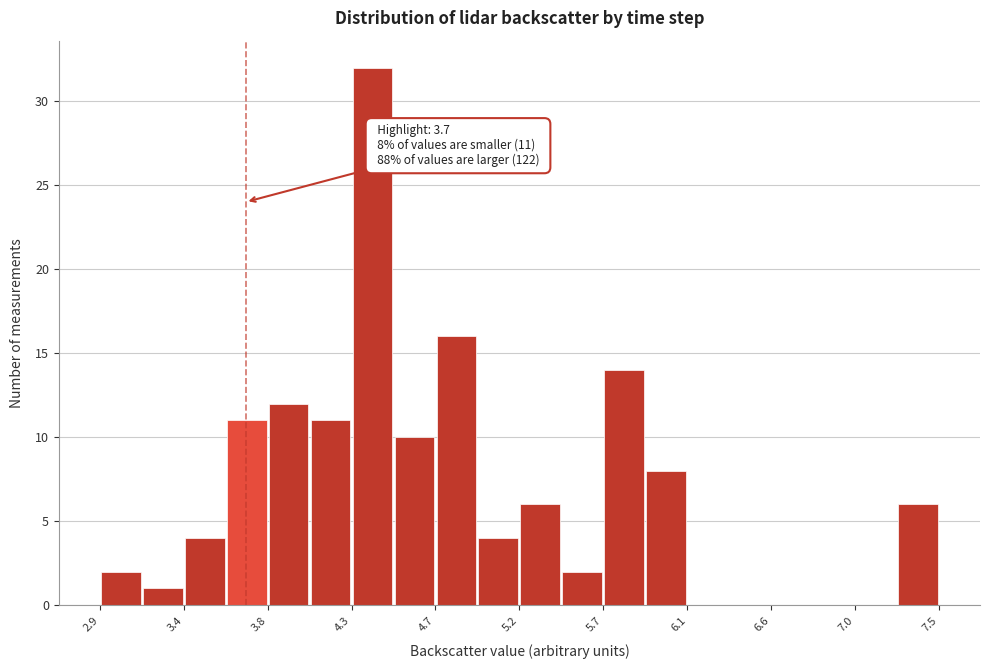

Which range on the x-axis has the tallest bar?

4.28 to 4.51